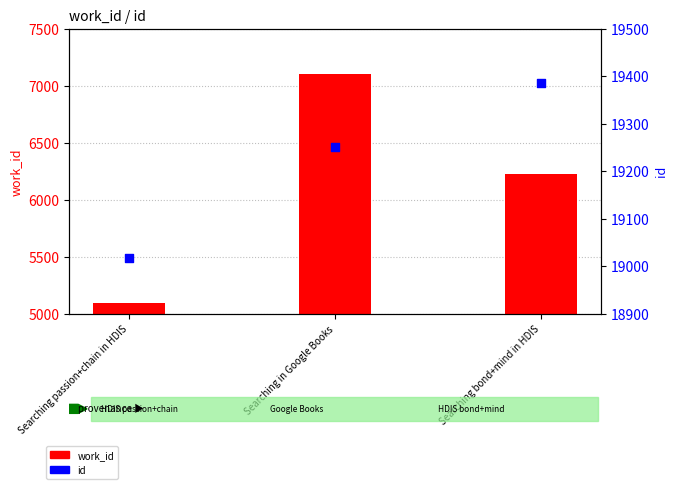

What is the total value across all series at Searching in Google Books?

26357